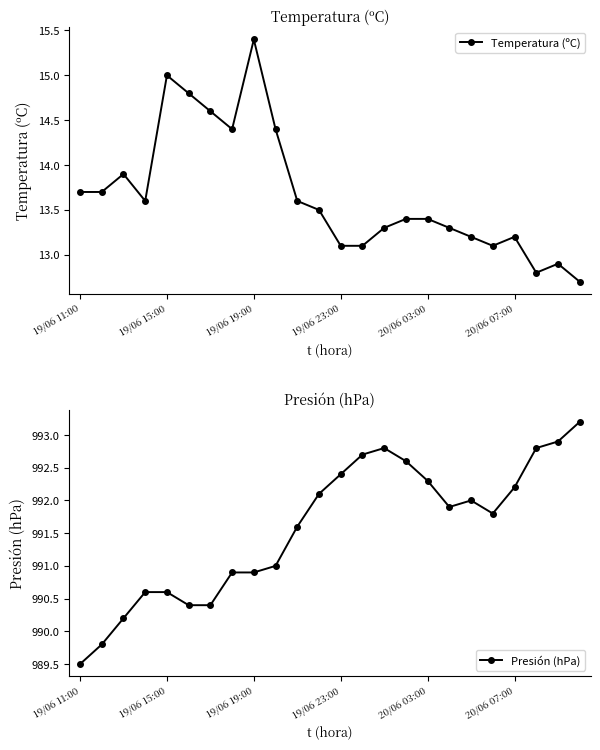

True or false: Temperatura (ºC) has a value of 7.4 at 23.

False